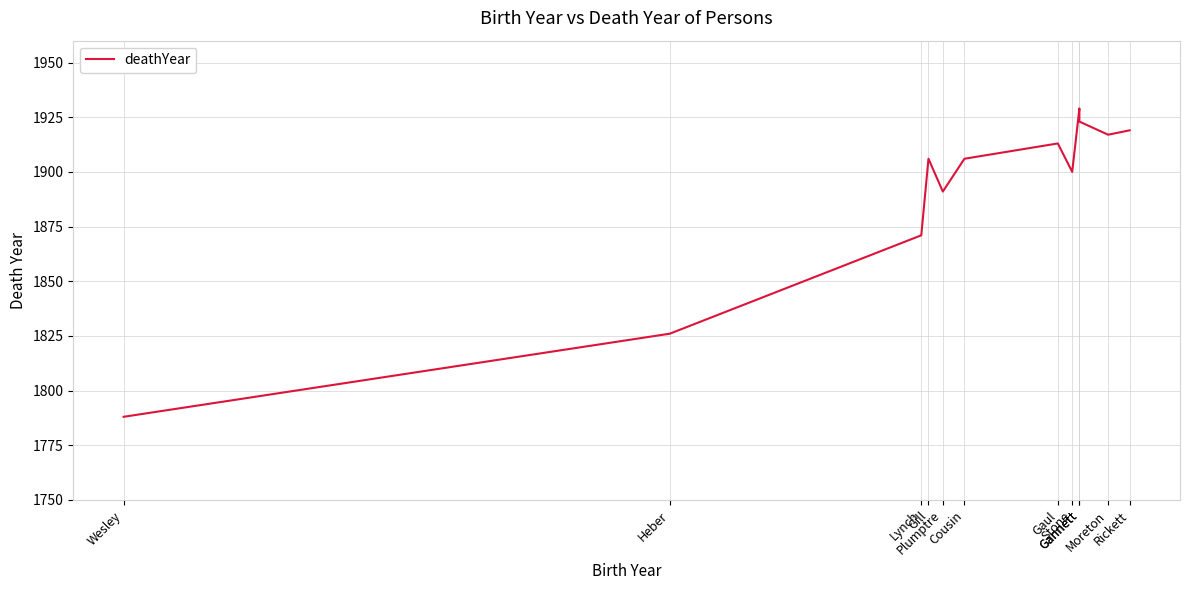

How many data points are above 1906?

5